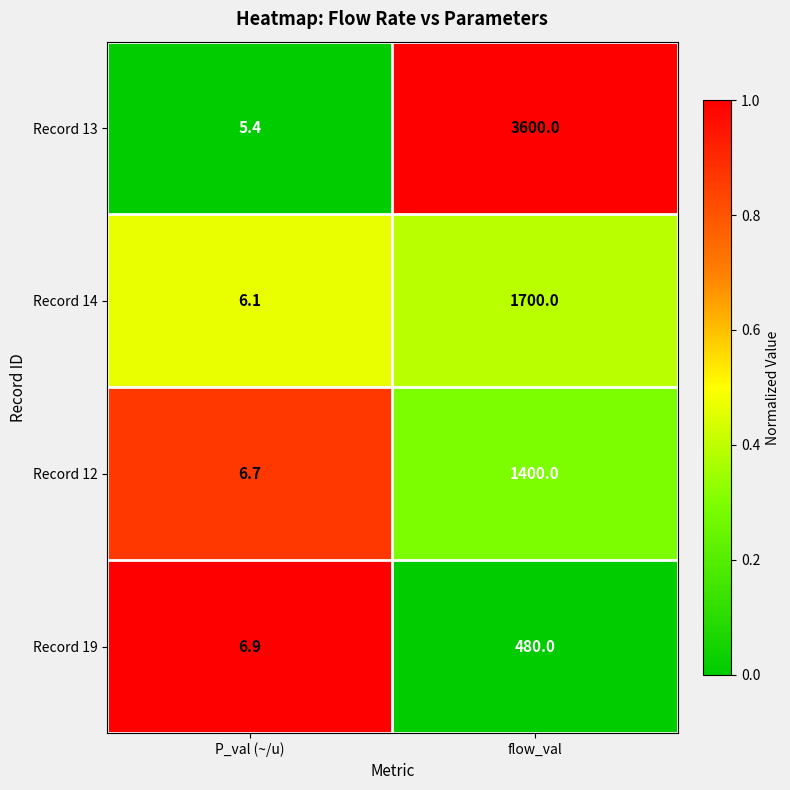

True or false: Record 19 has a value of 480.0 at flow_val.

True